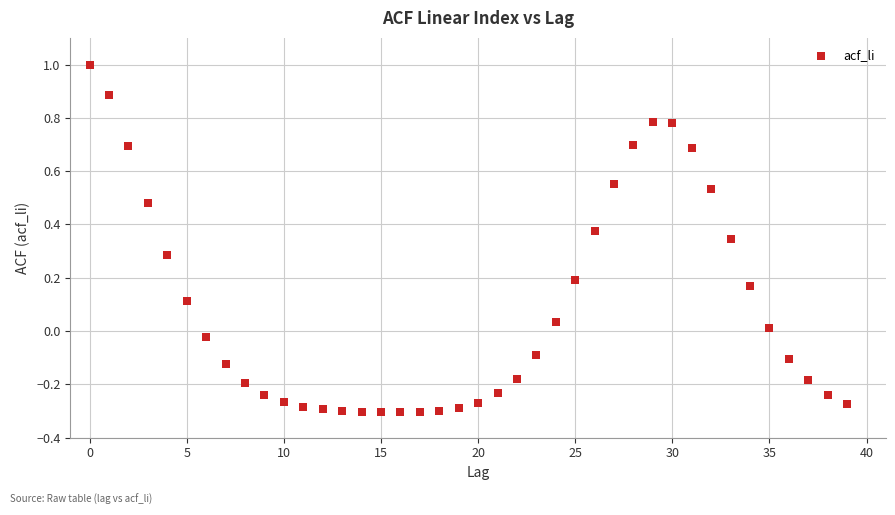

What is the range of Y values (max minus min)?

1.3